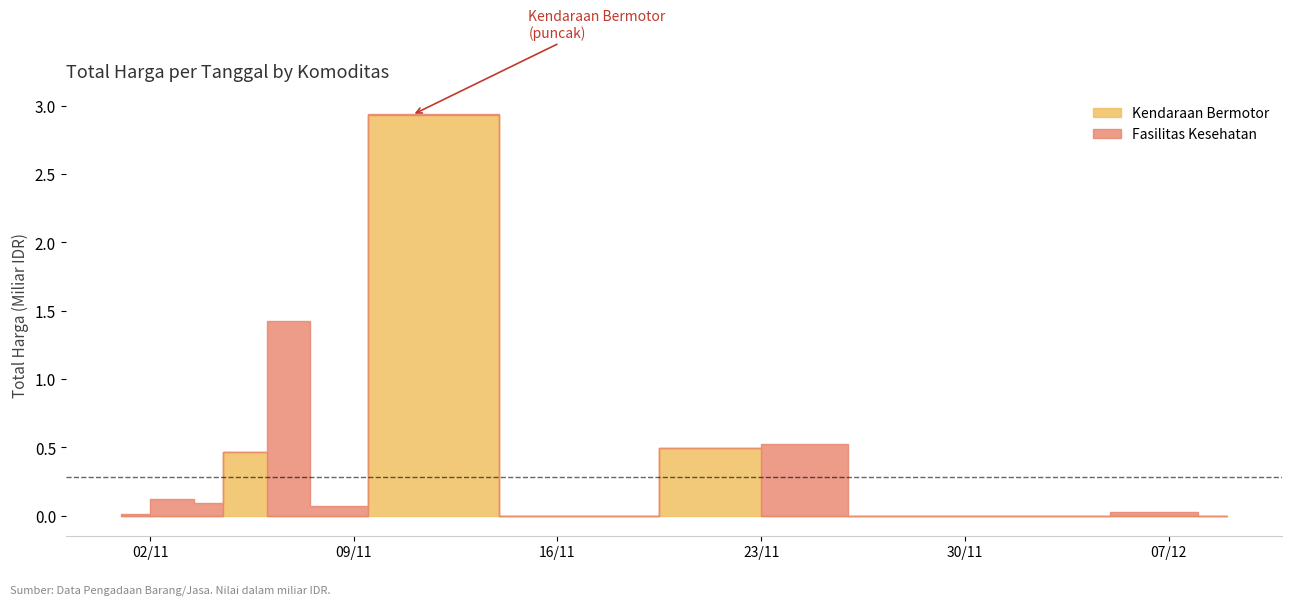

How many lines are shown in the chart?

2